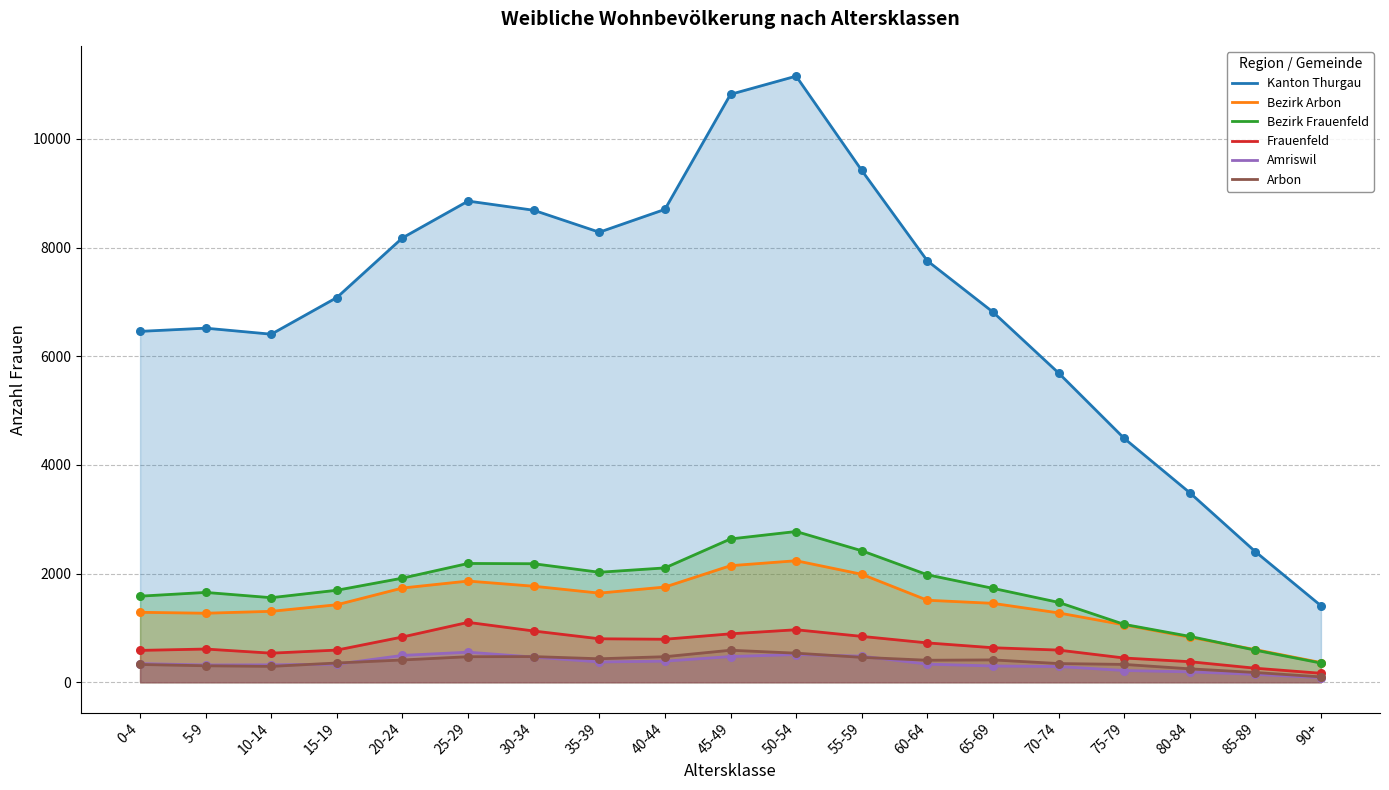

What is the total value across all series at 65-69?

11338